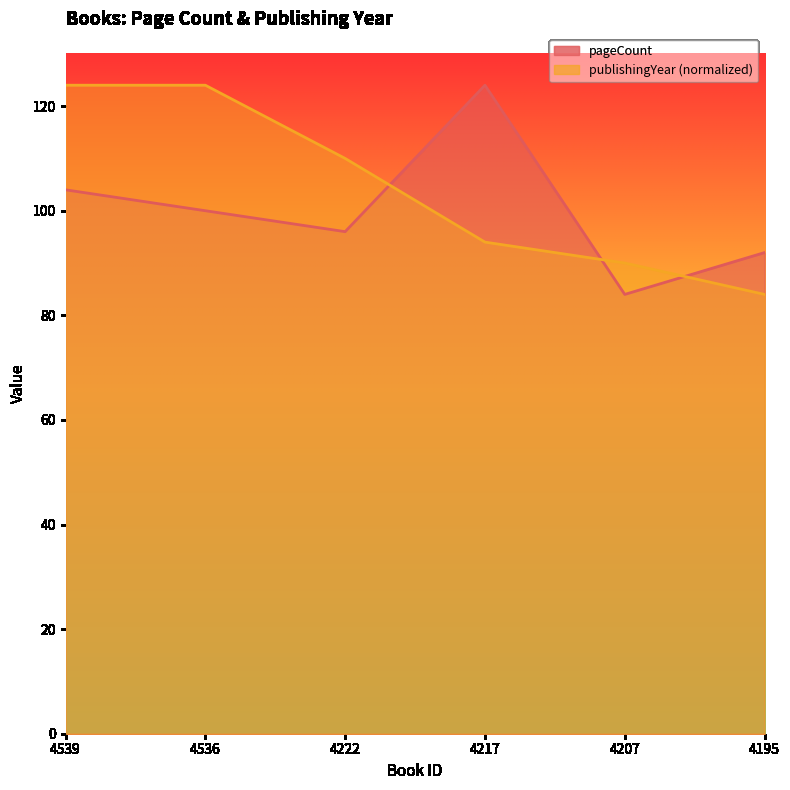

How many lines are shown in the chart?

2